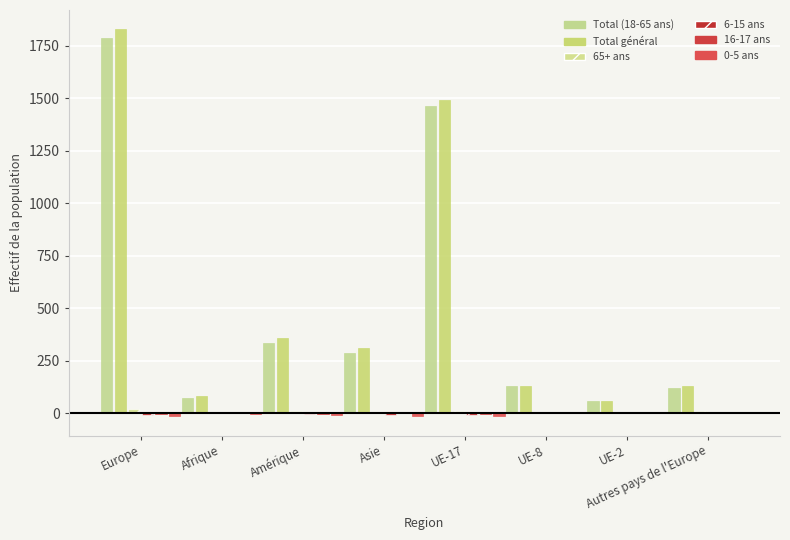

Are the bars horizontal?

No